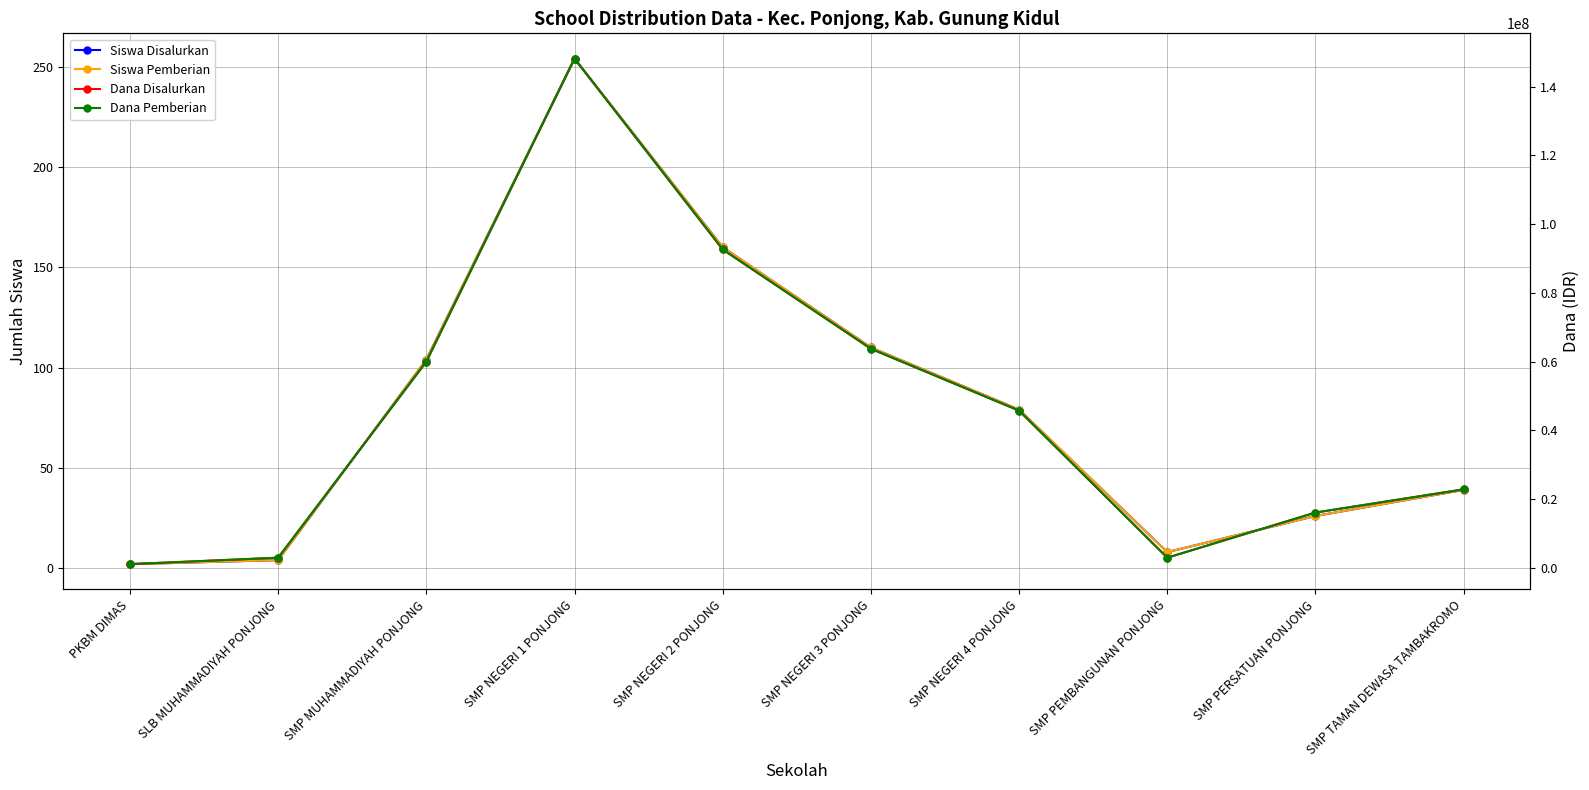

Which label corresponds to the smallest value in the chart?

PKBM DIMAS